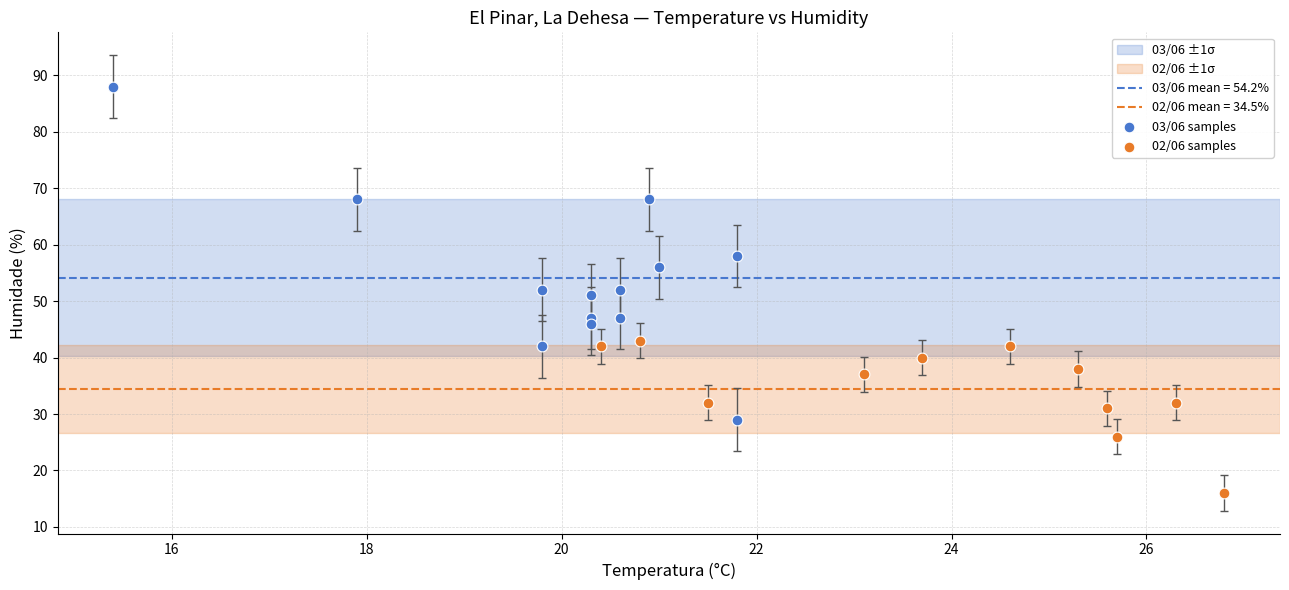

Which series has the widest spread of Y values?

03/06 samples